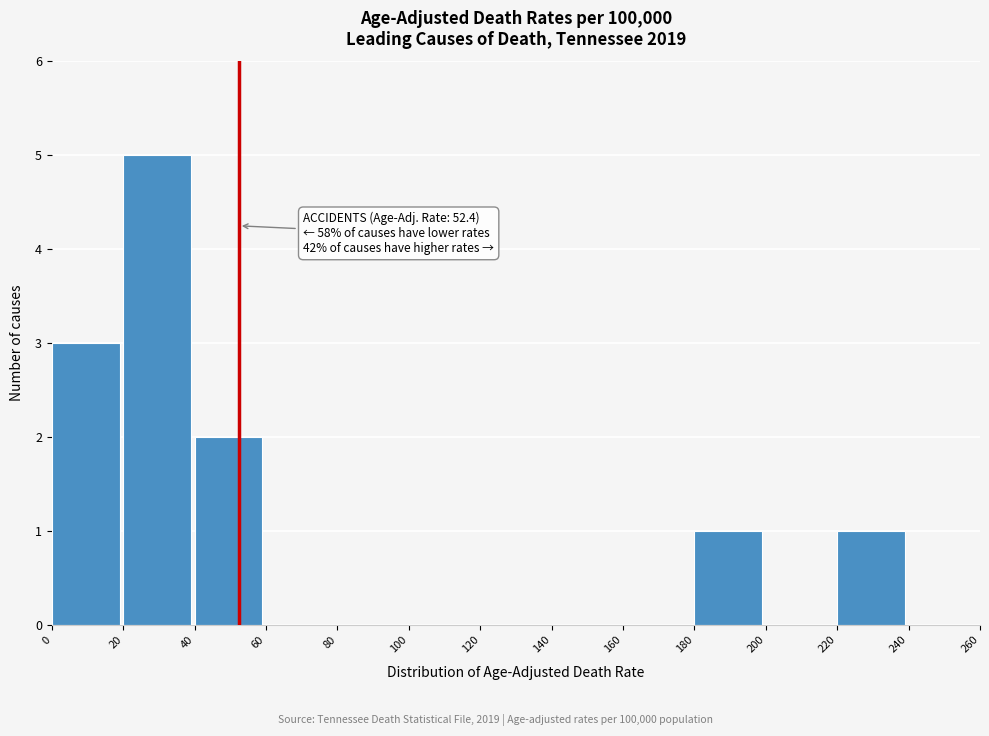

Which range on the x-axis has the tallest bar?

20 to 40